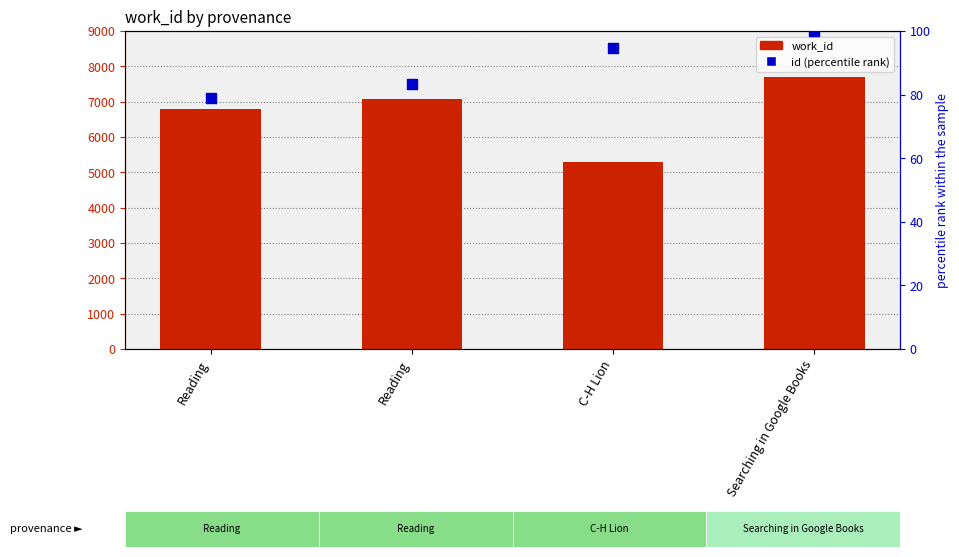

At which category is the sum across all series the highest?

Searching in Google Books